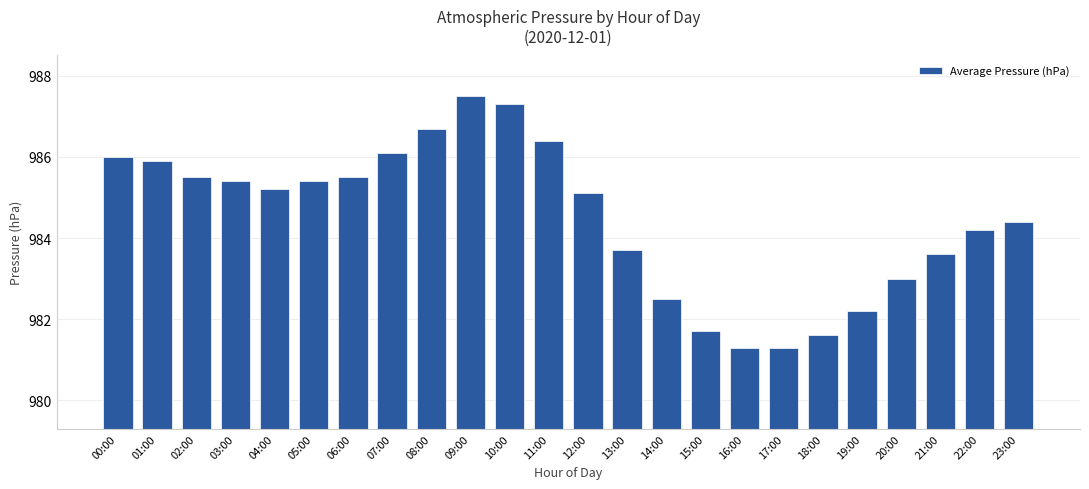

Between 22:00 and 14:00, which is larger?

22:00